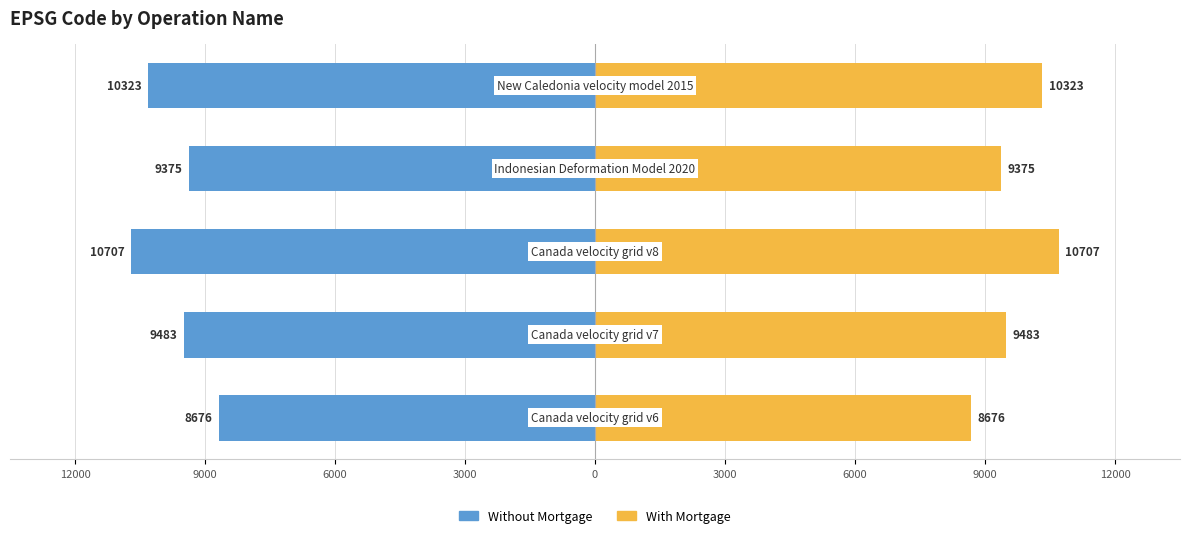

Are the bars grouped side by side (vs. stacked)?

Yes